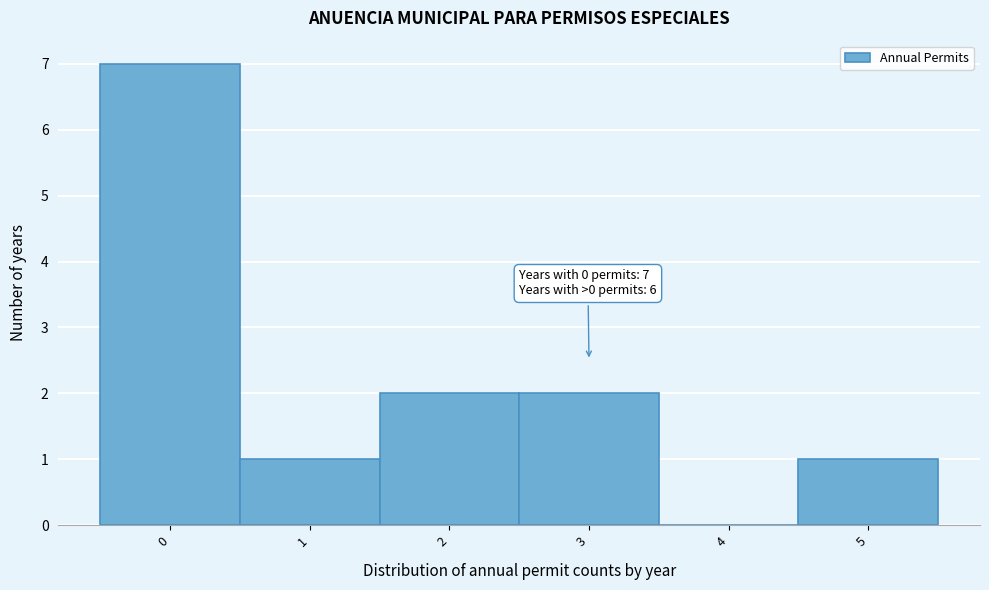

Over which range of the x-axis is the bar tallest?

-0.5 to 0.5